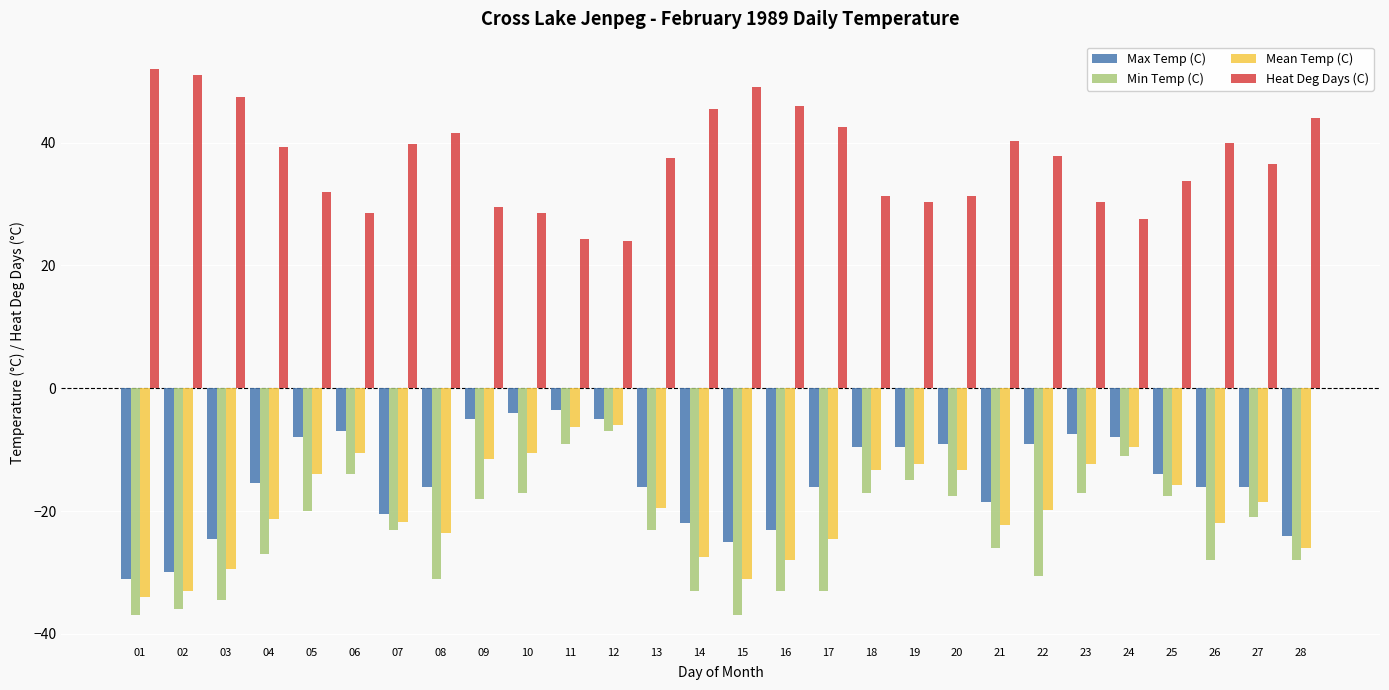

Where does the Heat Deg Days (C) series first go above 37?

01